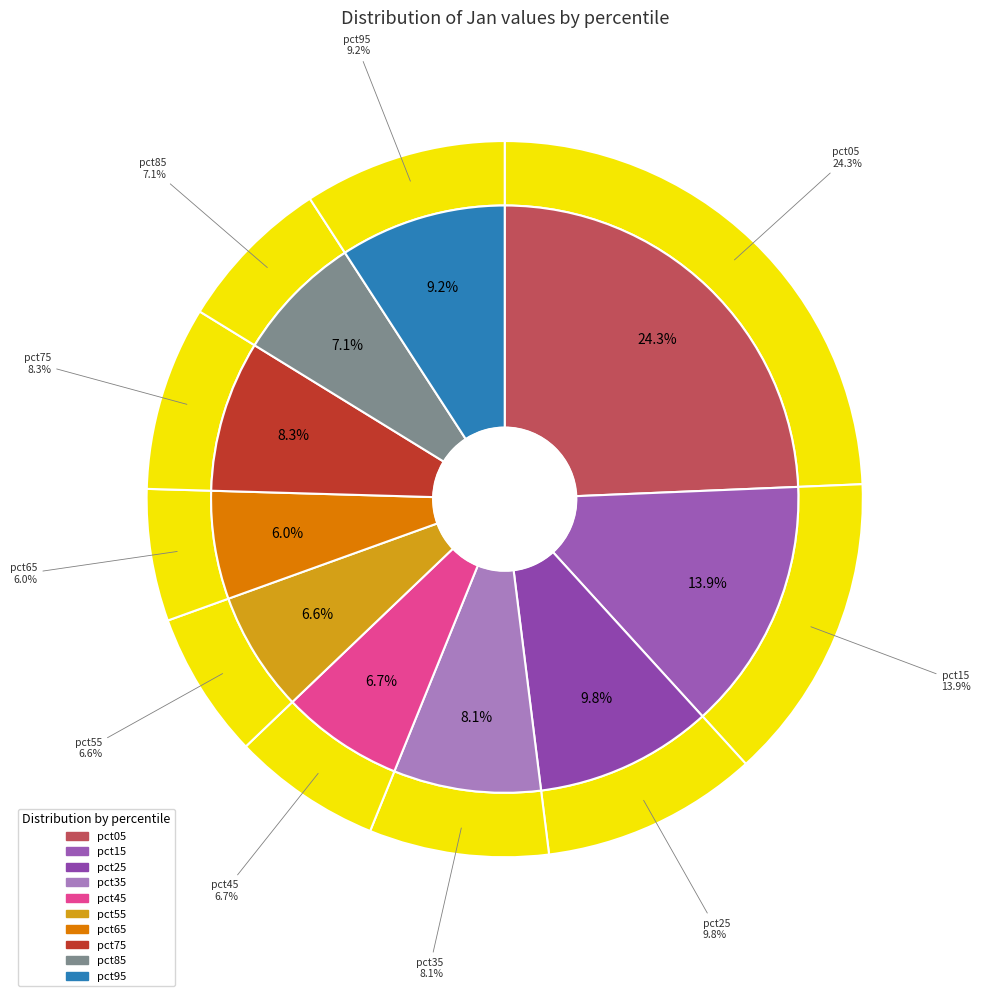

The pct75 slice represents 8% of the pie. True or false?

True